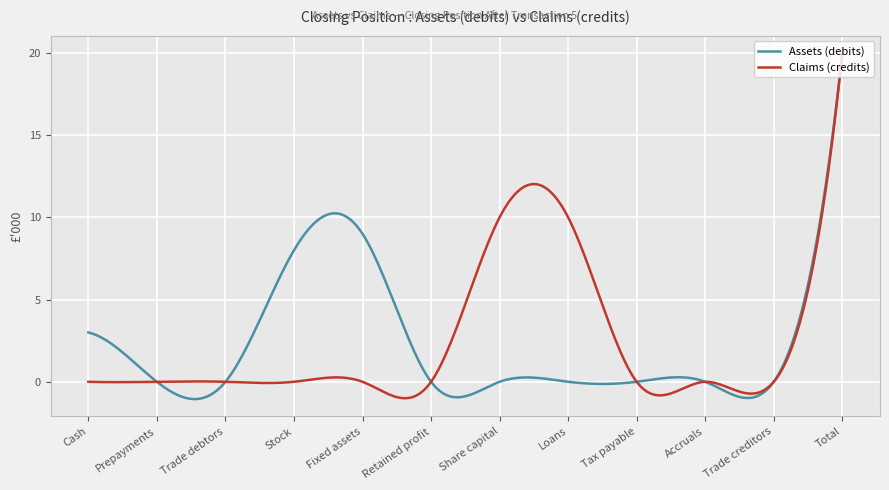

What is the difference between the maximum and minimum values in the Assets (debits) series?

21.1